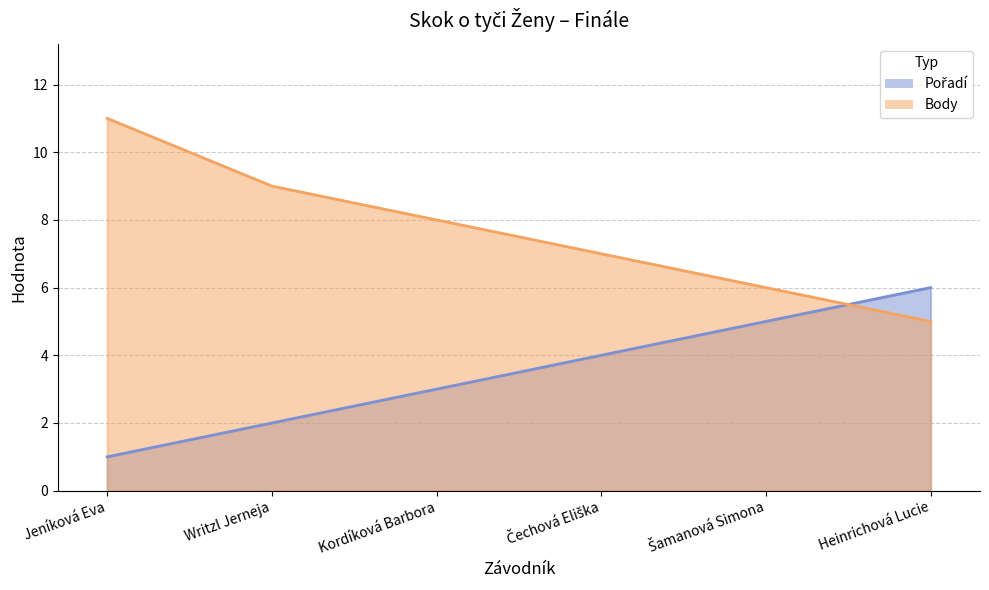

What is the label of the 4th point from the left?

Čechová Eliška